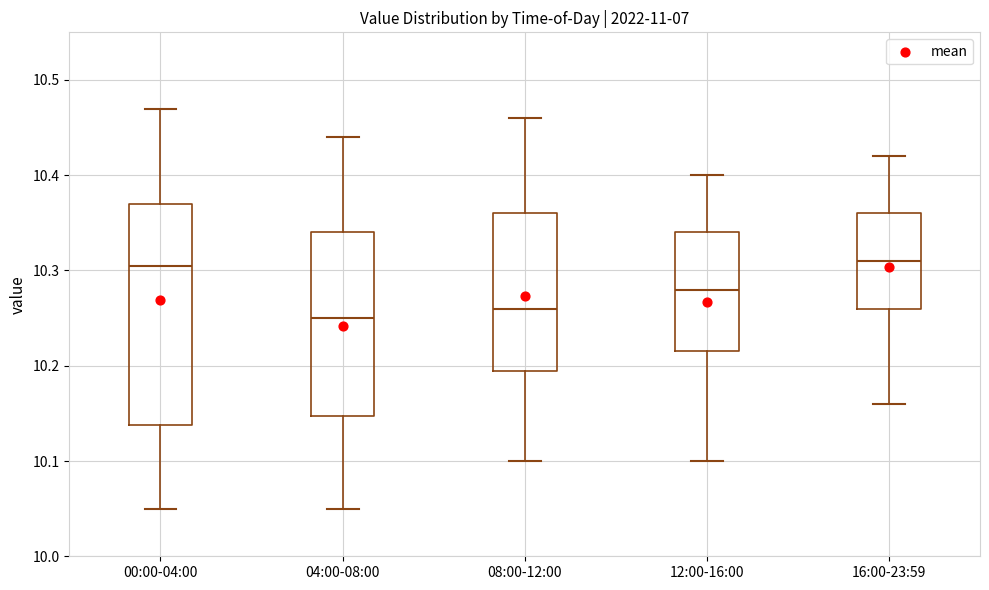

Where is the lower edge of the box for 12:00-16:00 on the y-axis? The values are not printed on the chart, so give them approximately, as read against the axis.

10.22